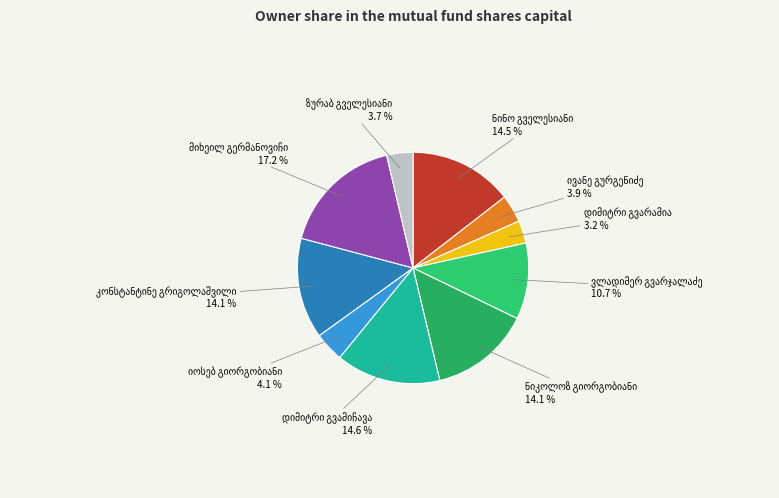

How many slices are in this pie chart?

10